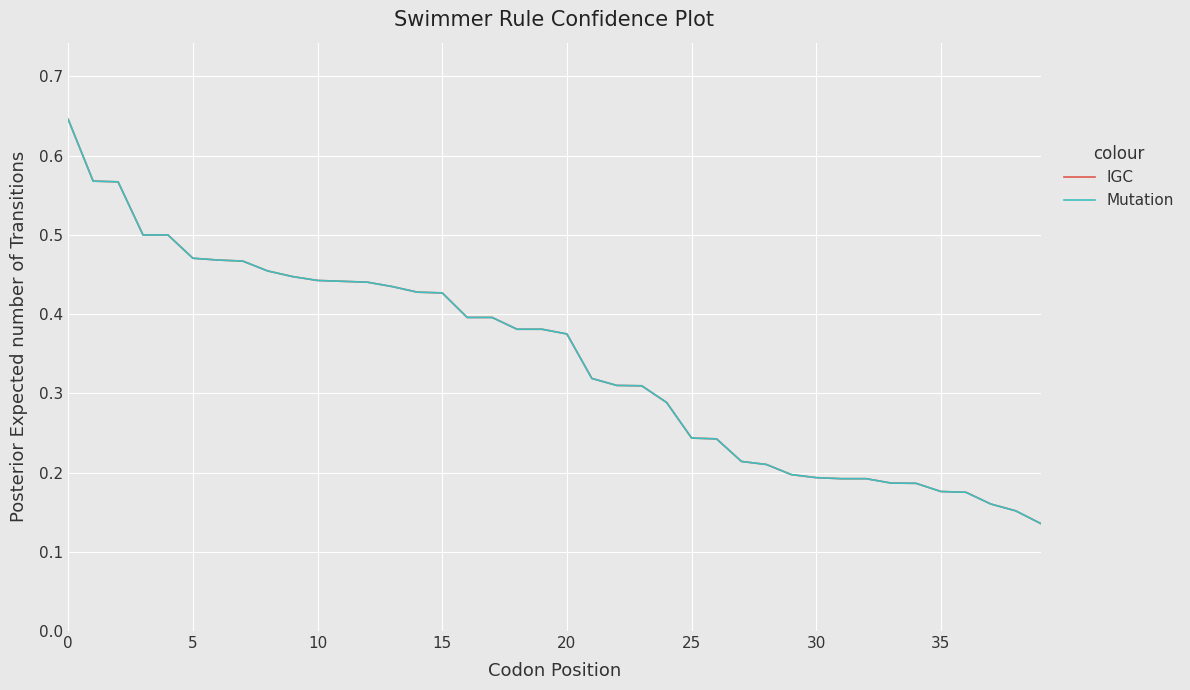

How many Mutation values are between 0 and 1?

40